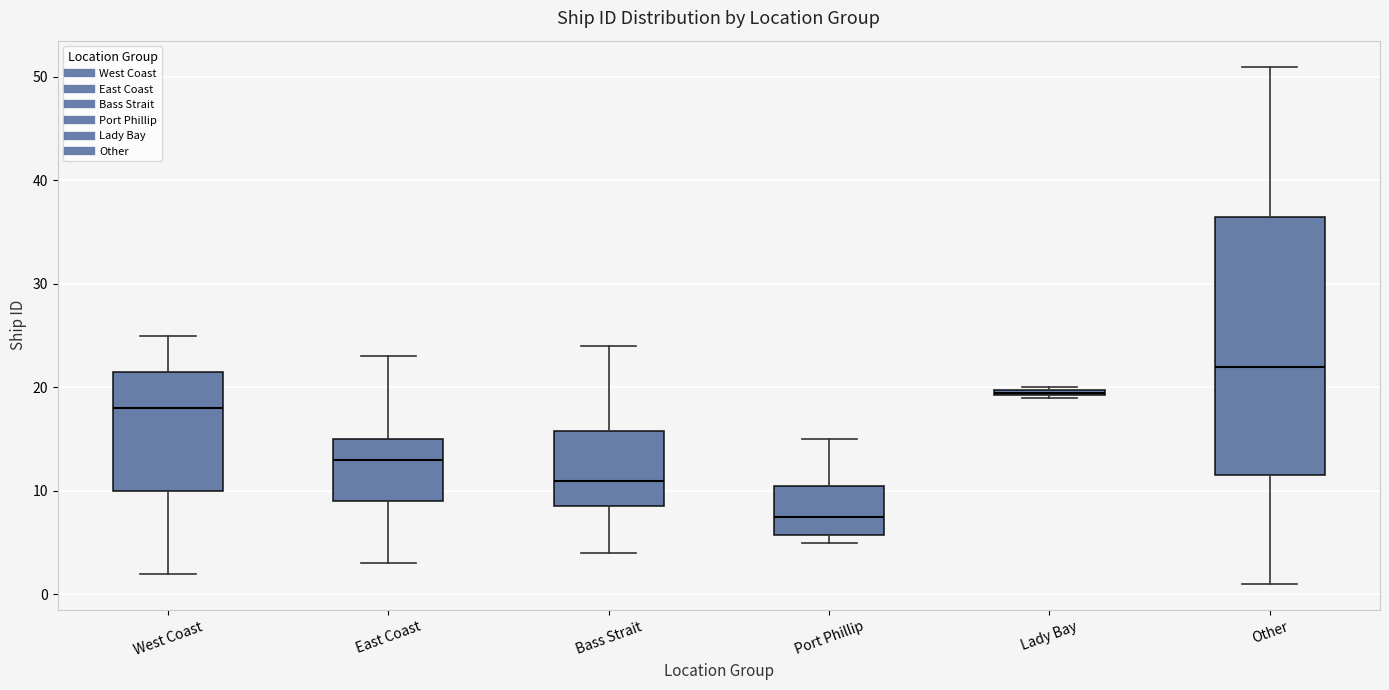

Which box's median line is the highest?

Other